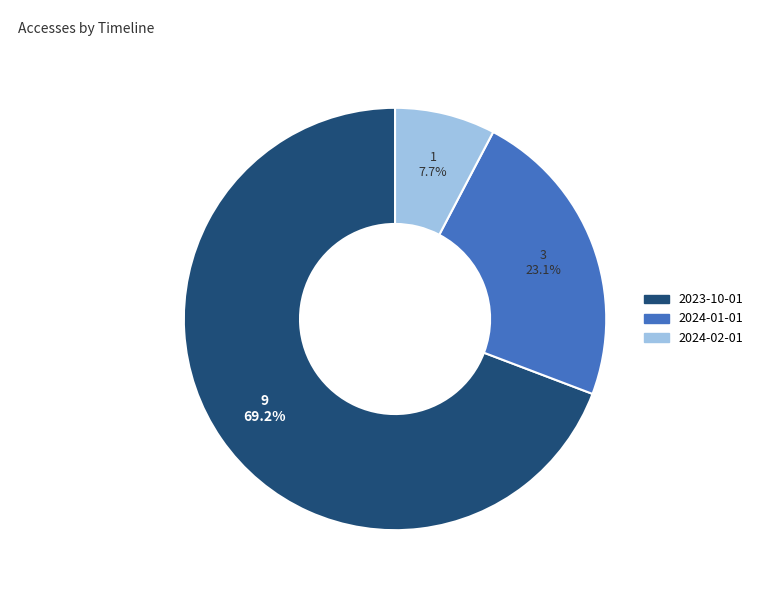

What portion of the pie excludes 2023-10-01?

30.8%